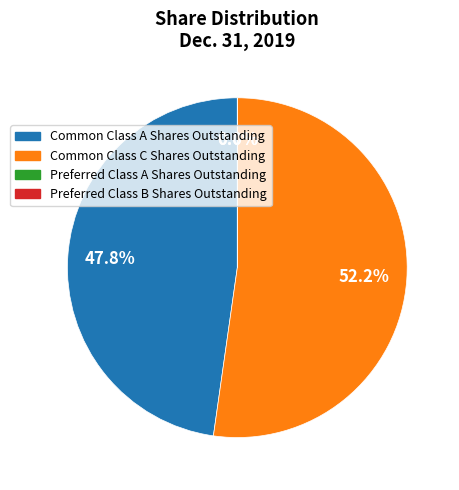

Is there any slice that represents more than half of the pie?

Yes